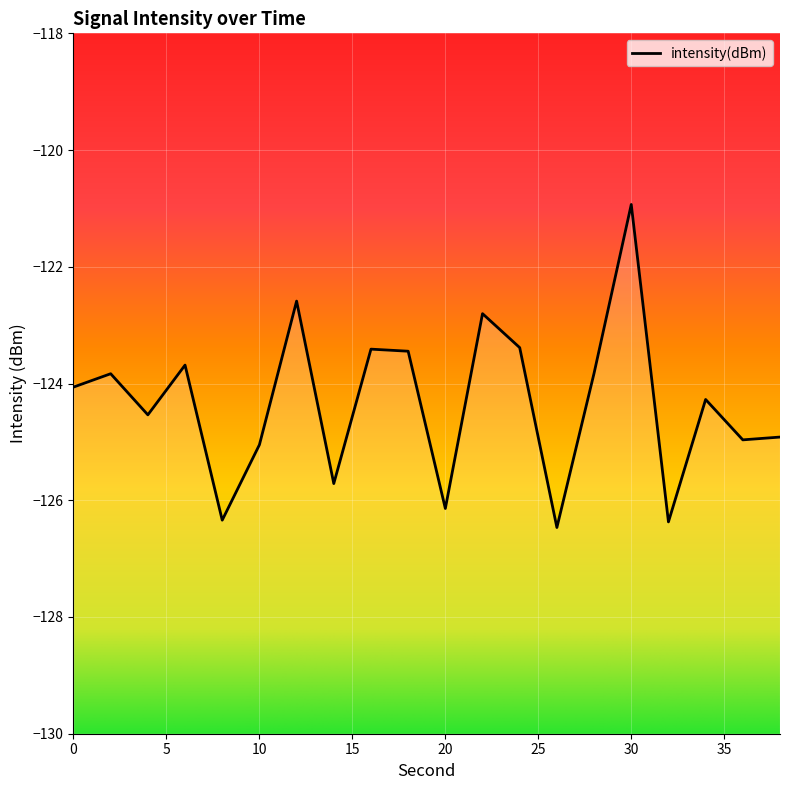

True or false: the data shows -35.5 at 26.

False